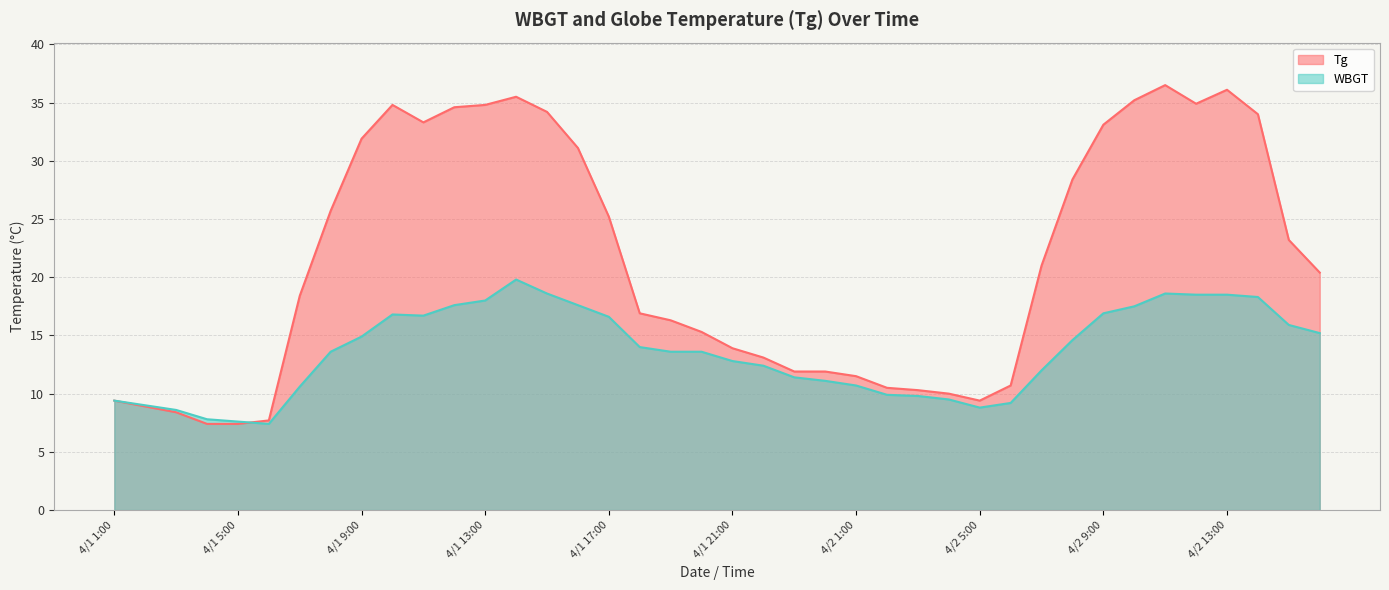

Reading left to right, extract all data points from this chart.

WBGT: 9.4	9.0	8.6	7.8	7.6	7.4	10.6	13.6	14.9	16.8	16.7	17.6	18.0	19.8	18.6	17.6	16.6	14.0	13.6	13.6	12.8	12.4	11.4	11.1	10.7	9.9	9.8	9.5	8.8	9.2	12.0	14.6	16.9	17.5	18.6	18.5	18.5	18.3	15.9	15.2
Tg: 9.4	8.9	8.4	7.4	7.4	7.7	18.4	25.7	31.9	34.8	33.3	34.6	34.8	35.5	34.2	31.1	25.2	16.9	16.3	15.3	13.9	13.1	11.9	11.9	11.5	10.5	10.3	10.0	9.4	10.7	21.0	28.4	33.1	35.2	36.5	34.9	36.1	34.0	23.2	20.4